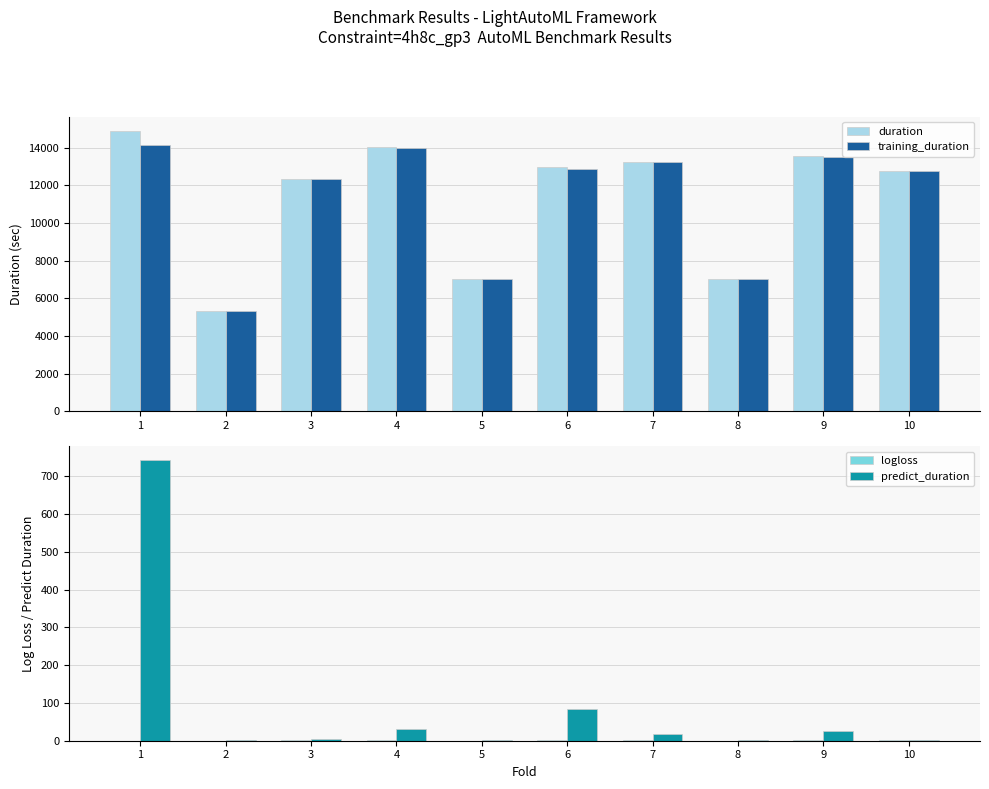

The value of predict_duration at 6 is 84.5. True or false?

True